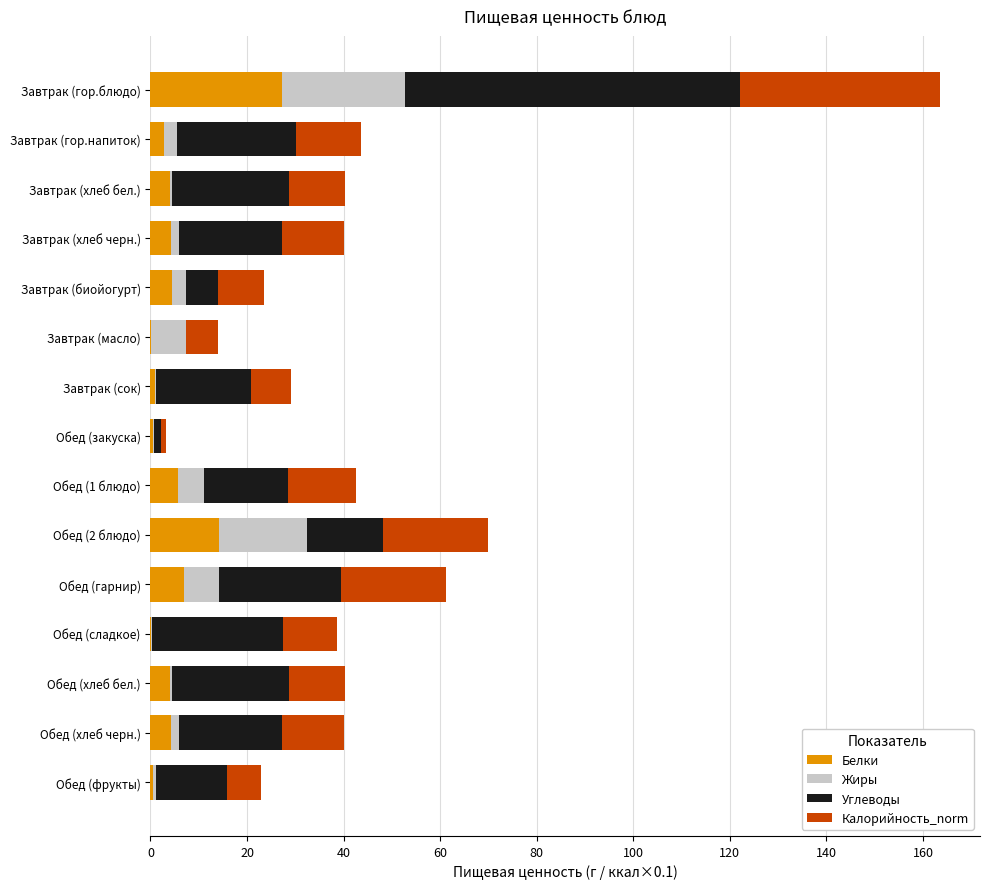

At which category is the sum across all series the highest?

Завтрак (гор.блюдо)